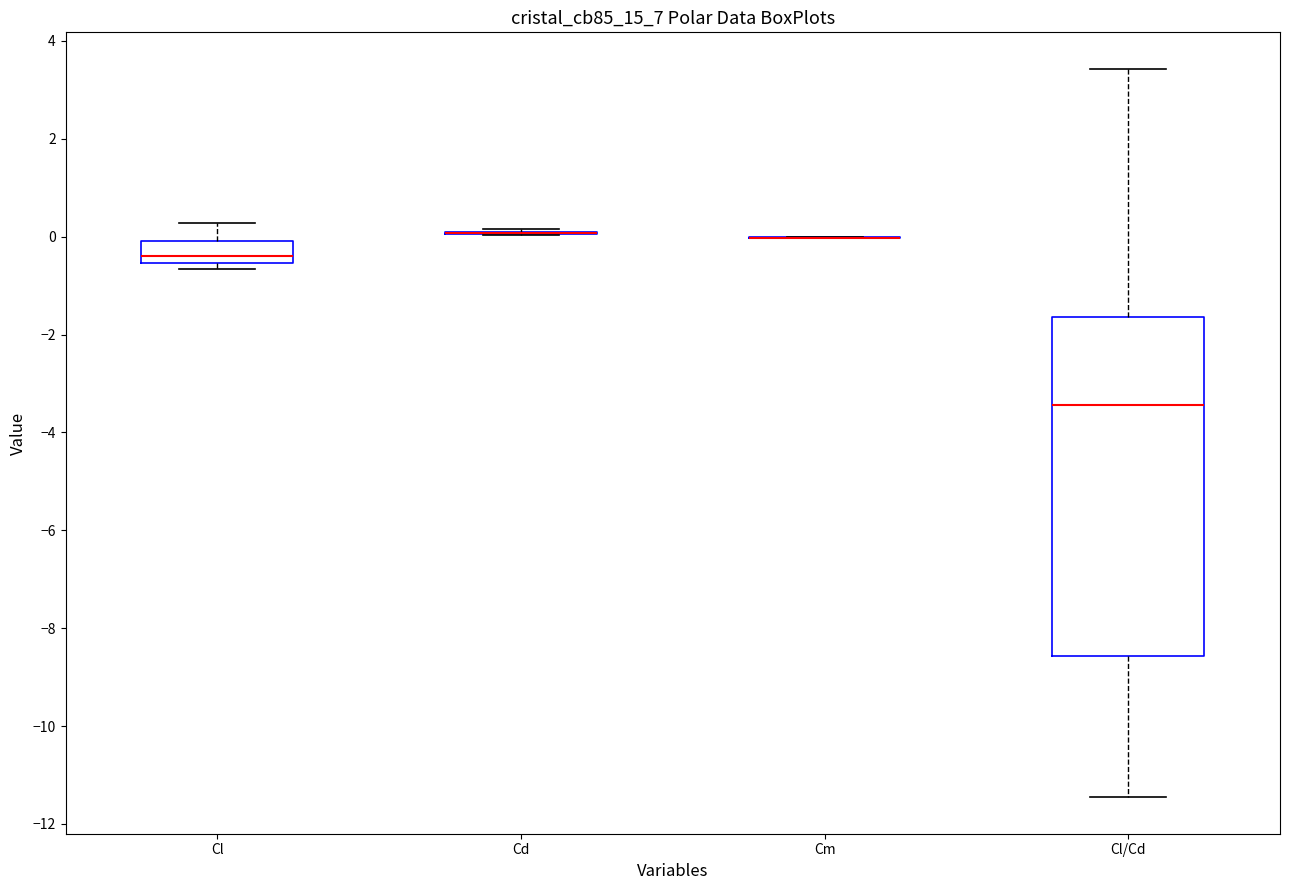

Which box is the tallest, from its lower edge to its upper edge?

Cl/Cd